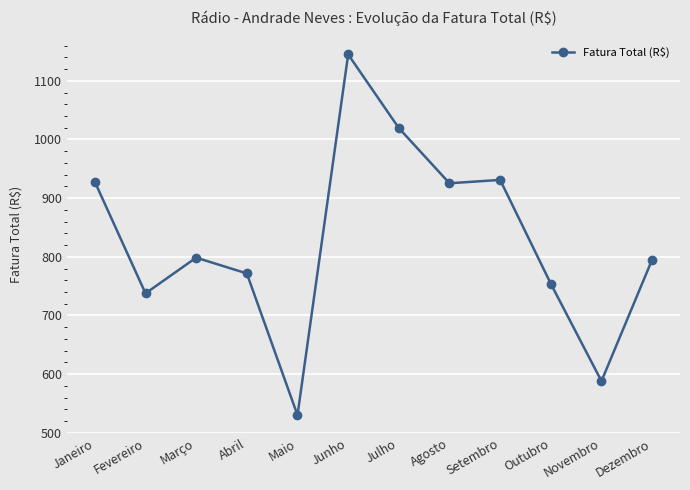

What is the label of the 5th point from the left?

Maio